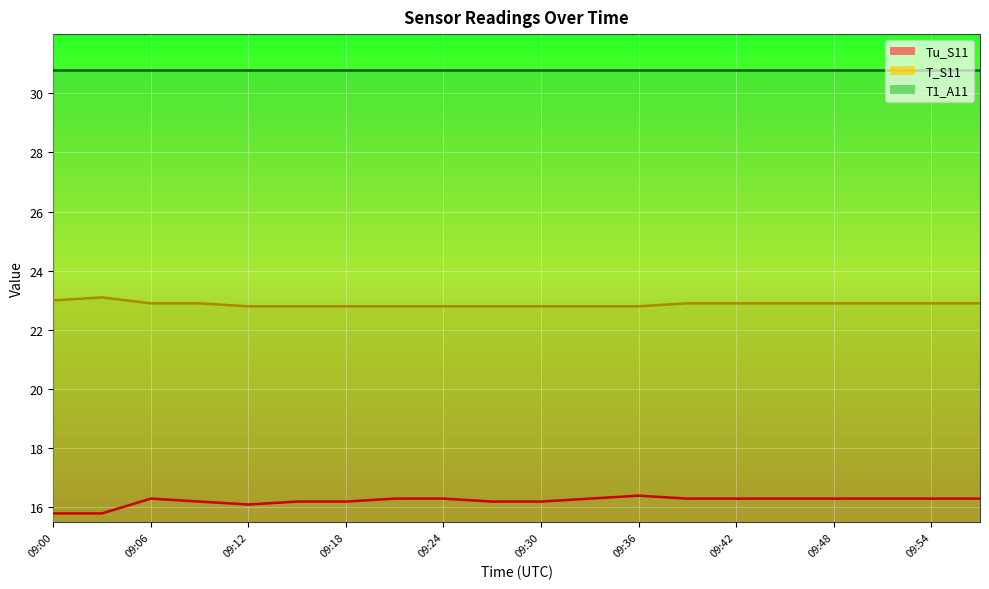

The value of Tu_S11 at 09:27 is 6.9. True or false?

False